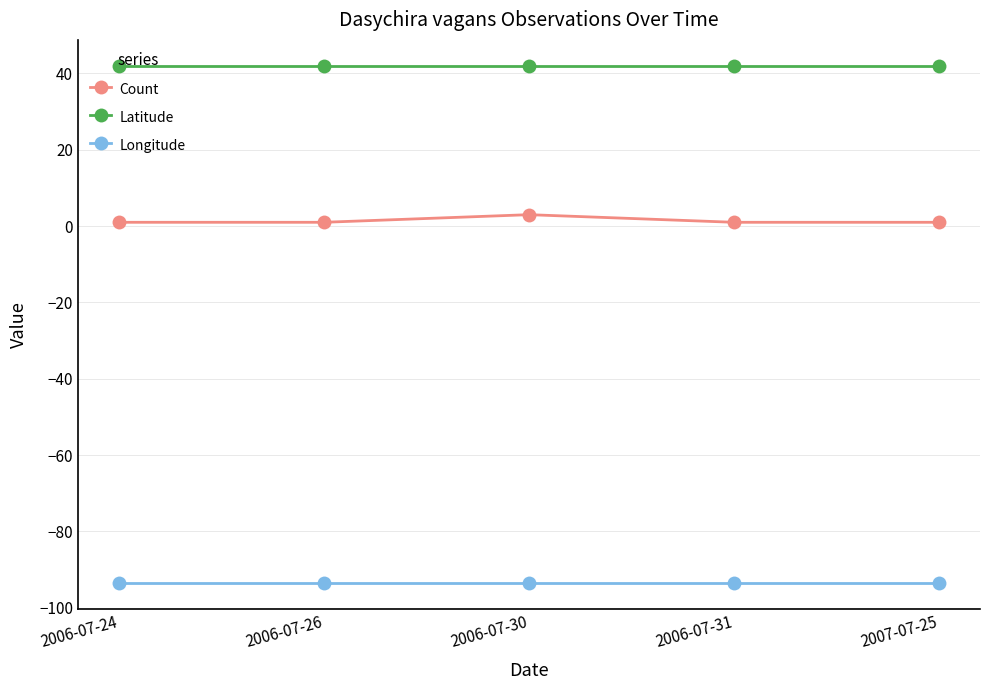

What is the smallest value displayed?

-93.6